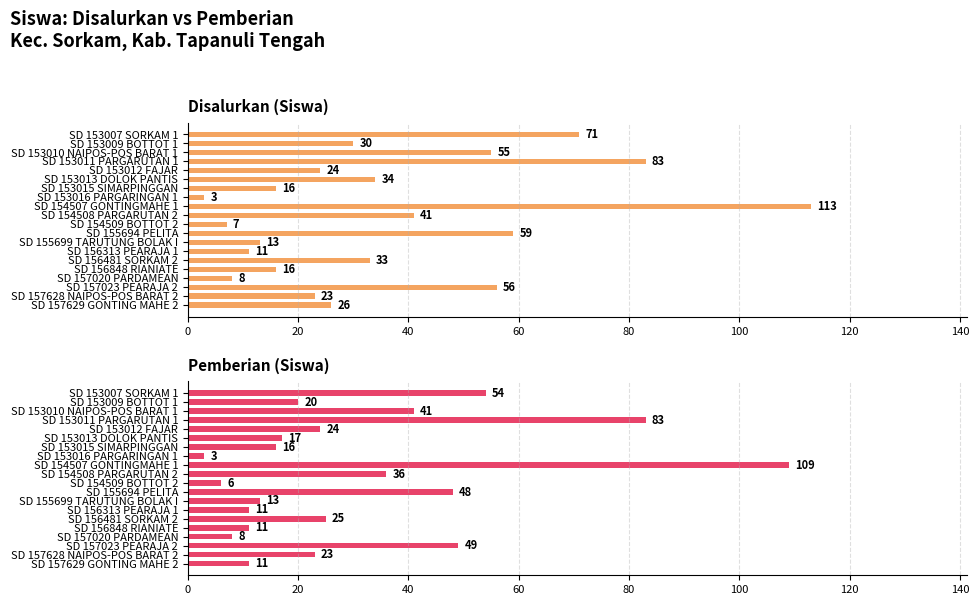

Is it true that Pemberian (Siswa) equals 6 at SD 154509 BOTTOT 2?

True